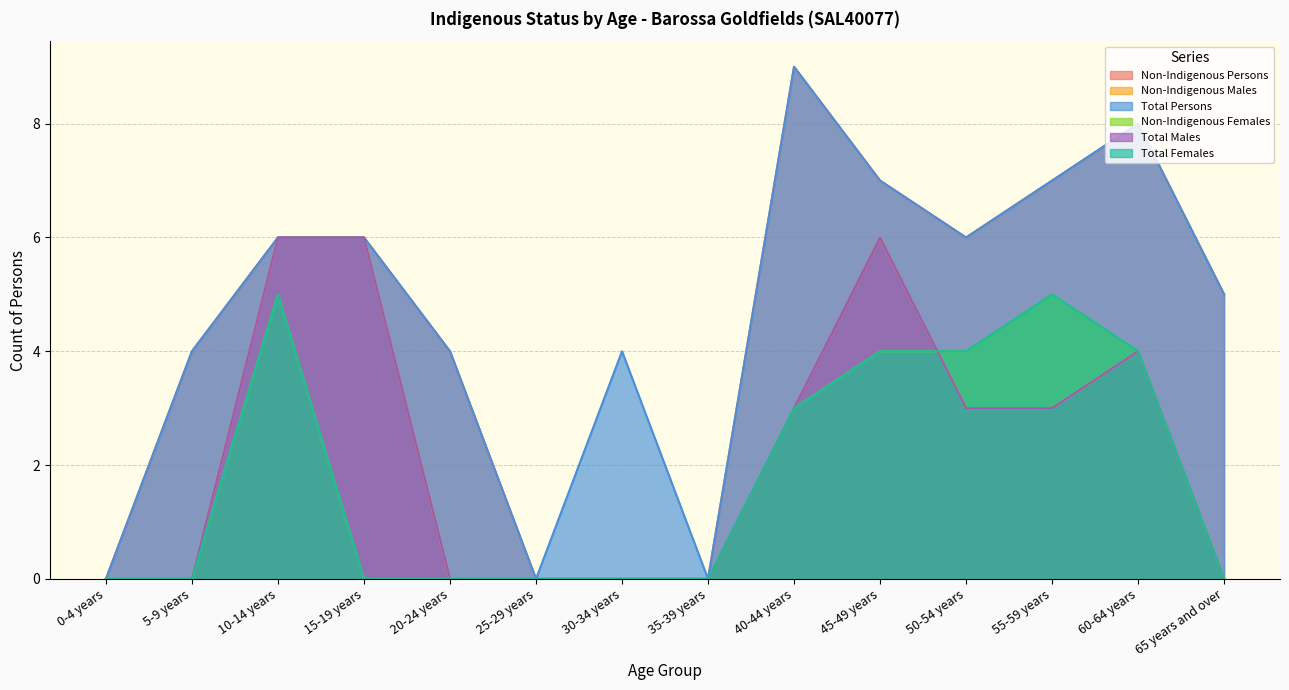

How many values in Total Persons are above zero?

11